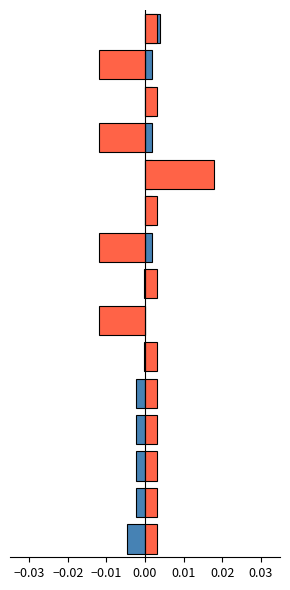

How many values in the Месячная series are below 0?

8